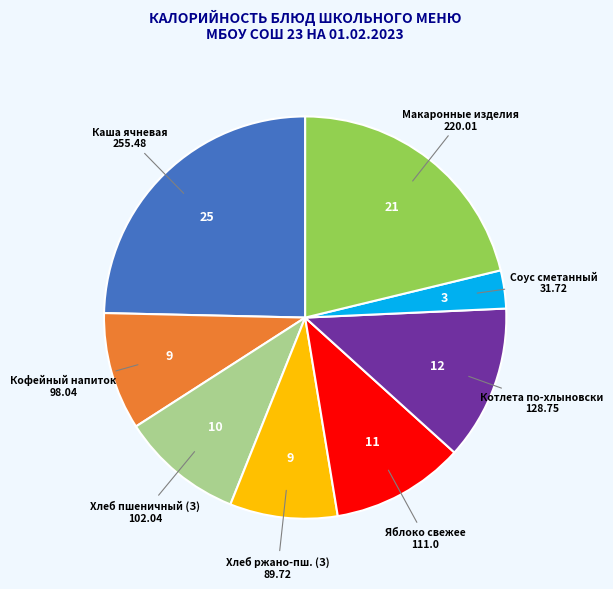

Is there any slice that represents more than half of the pie?

No